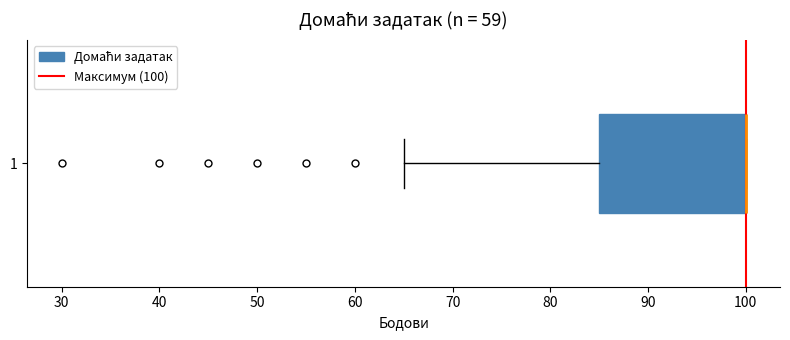

Transcribe this box plot: give where the median line is, the range the box spans, and where the two whiskers end, as read against the x-axis. The values are not printed on the chart, so give them approximately, as read against the axis.

median 100 (drawn on the box's right edge), box 85 to 100, whiskers 65 to 100